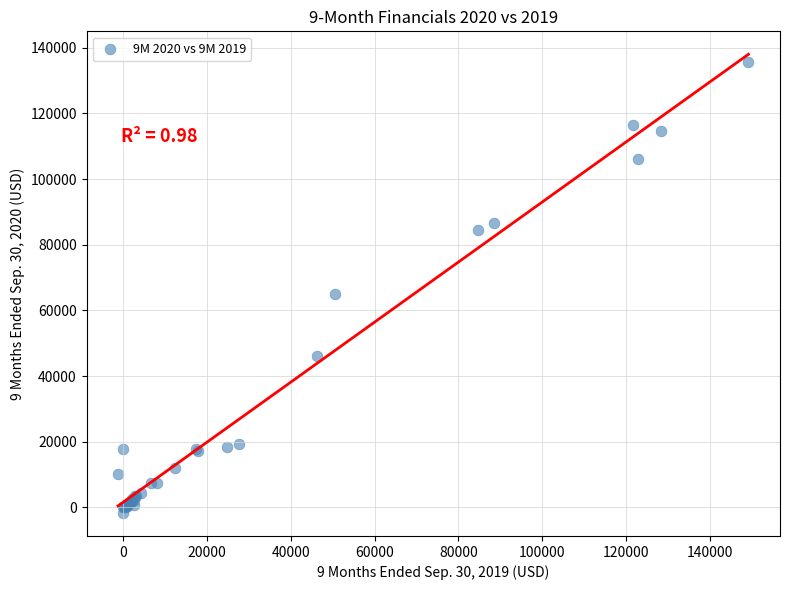

What Y value in the scatter plot is closest to 67030?

64960